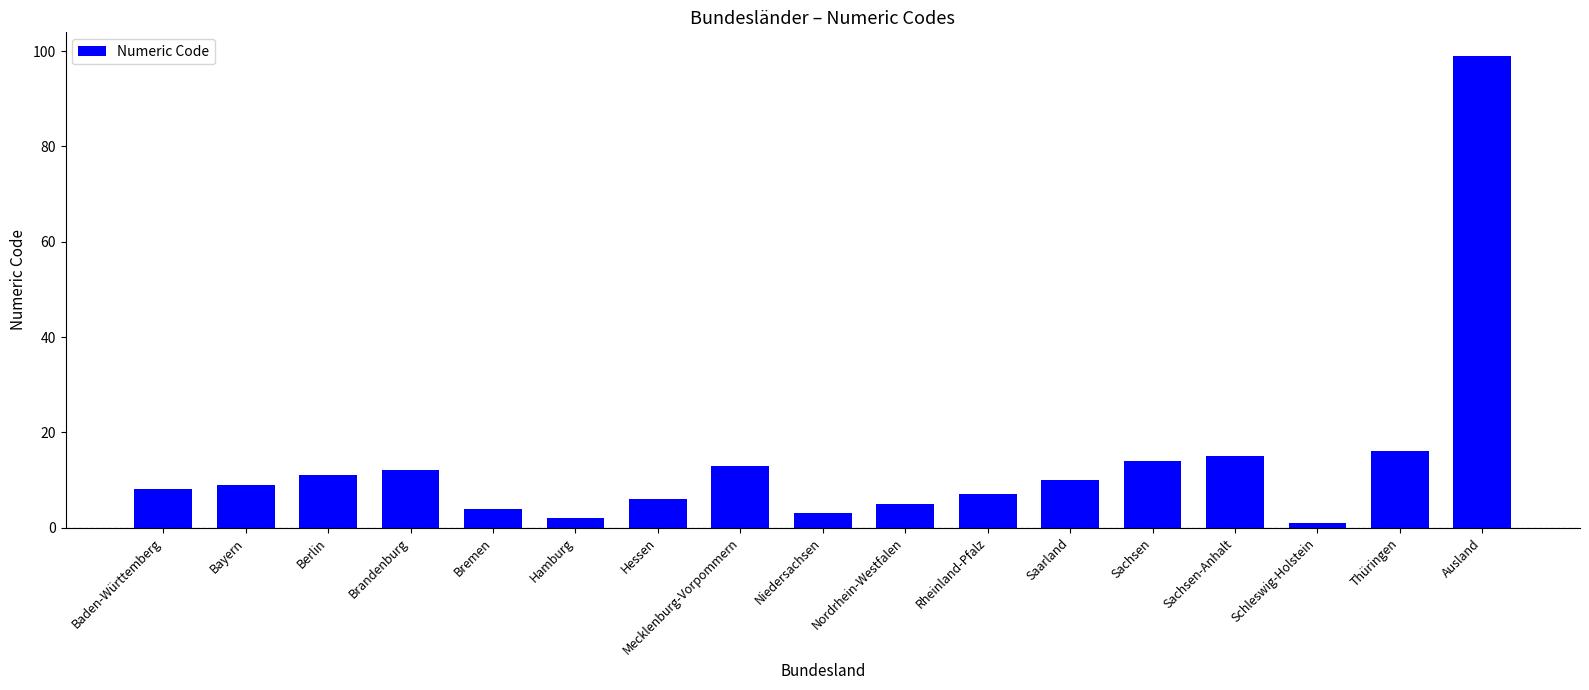

What is the approximate value at Nordrhein-Westfalen?

5